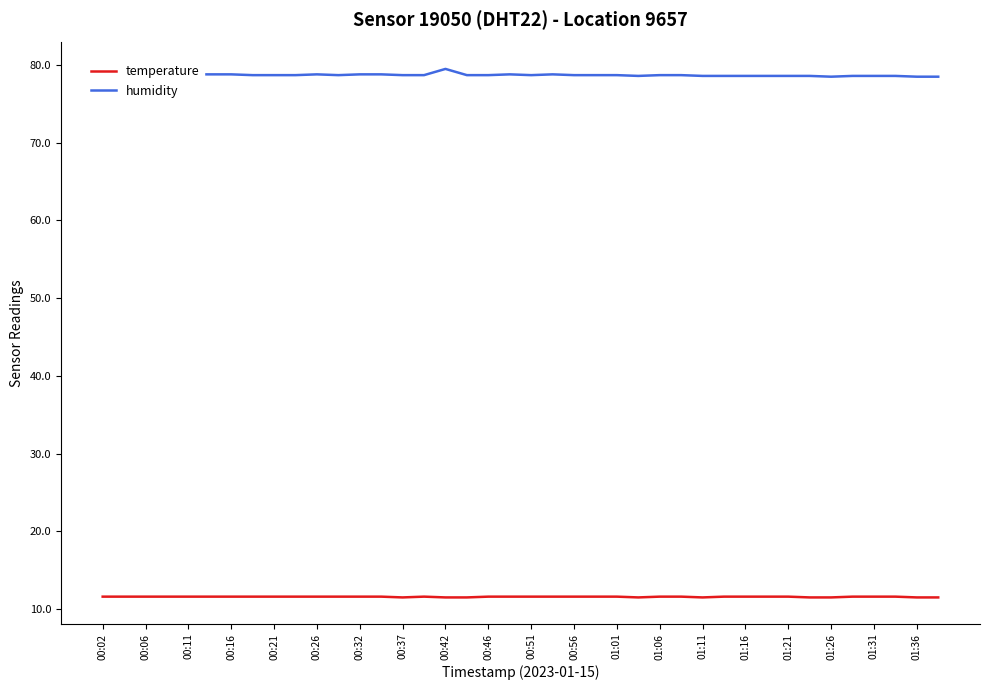

True or false: humidity and temperature cross at least once.

False